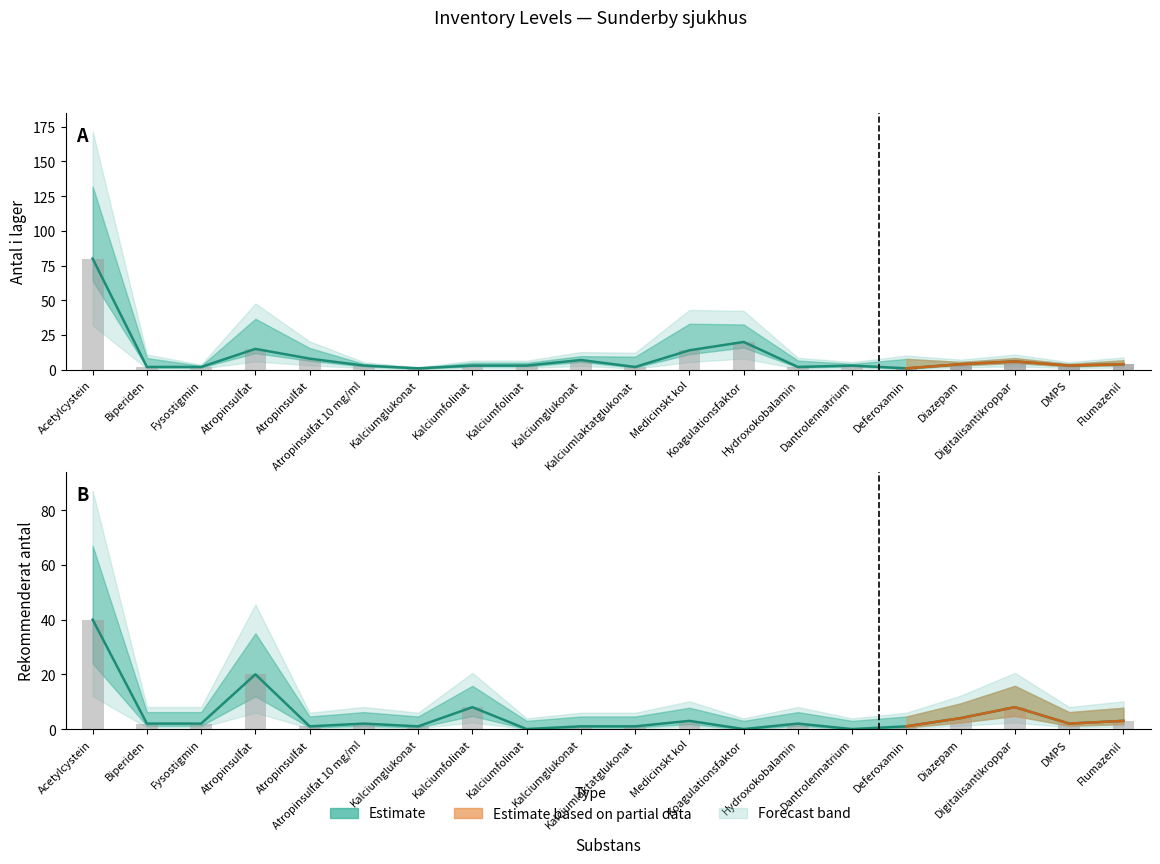

Is the value of Antal i lager at Acetylcystein greater than the value of Rekommenderat antal at Diazepam?

Yes